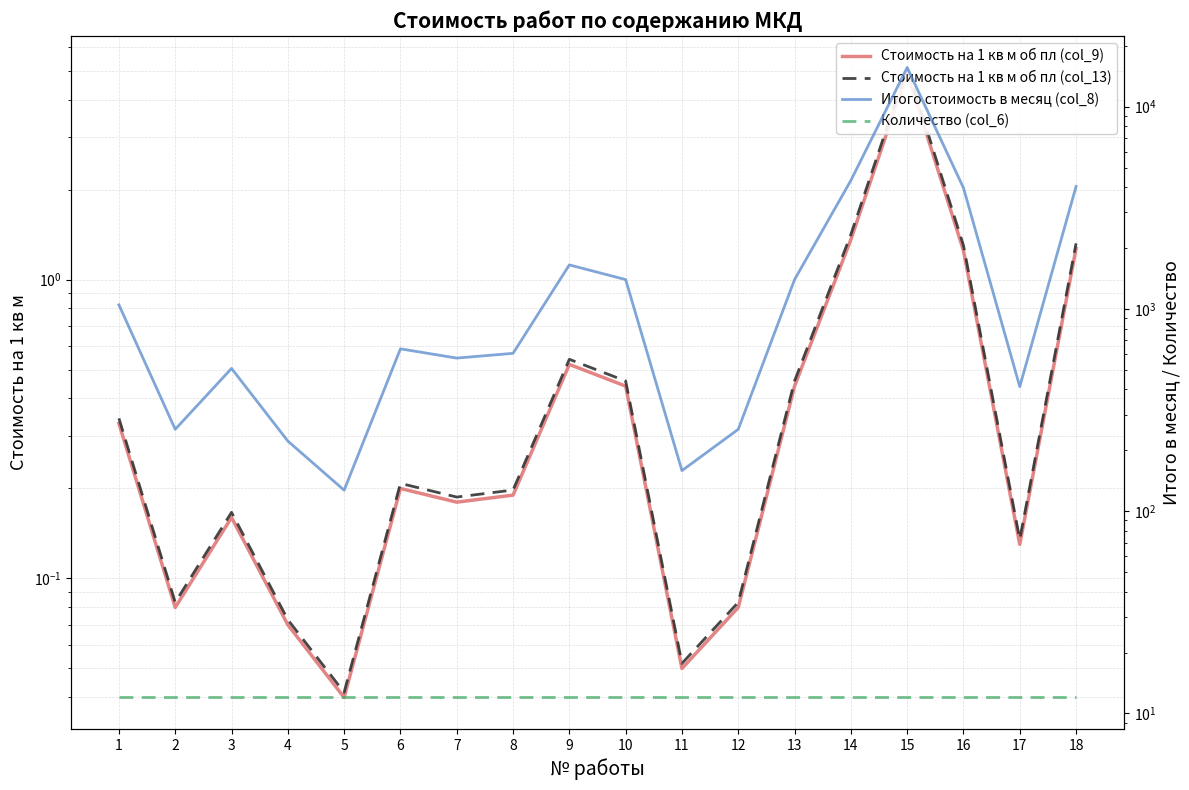

Is this an area chart (filled region under the line)?

No